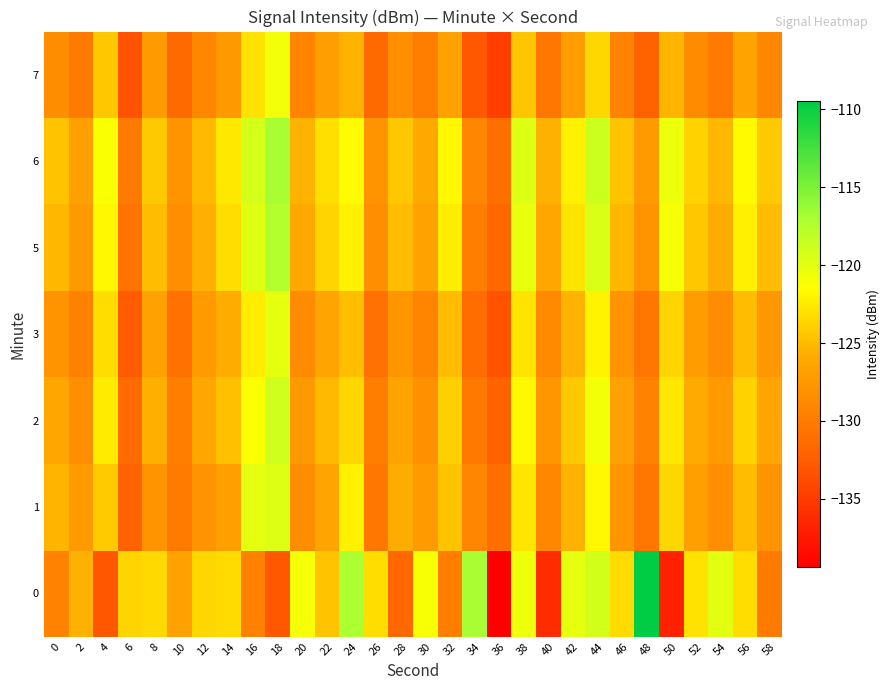

What is the spread (max minus min) of values at 10?

4.8